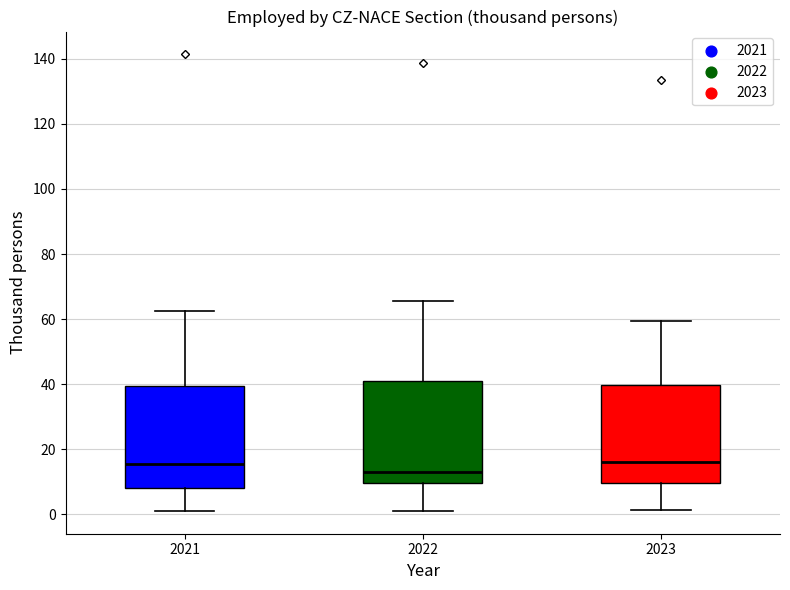

Reading left to right, read every box against the y-axis: the position of its median line, the range the box covers, and the ends of its whiskers. The values are not printed on the chart, so give them approximately, as read against the axis.

2021: median 16, box 8 to 40, whiskers 2 to 62
2022: median 14, box 10 to 40, whiskers 2 to 66
2023: median 16, box 10 to 40, whiskers 2 to 60